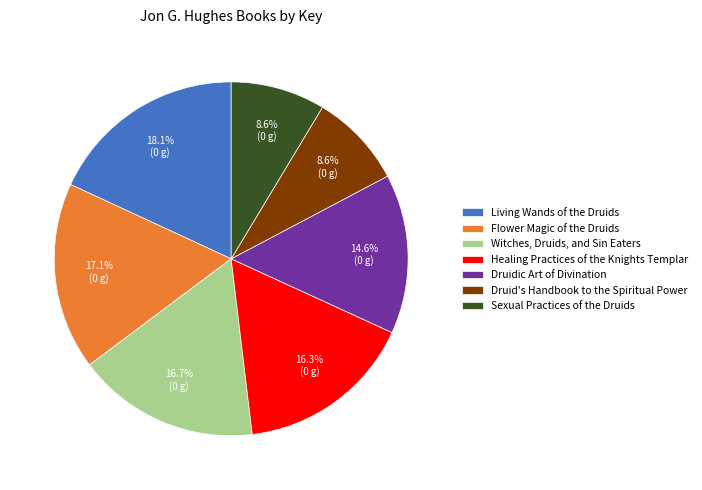

What percentage do Living Wands of the Druids and Healing Practices of the Knights Templar together represent?

34.4%